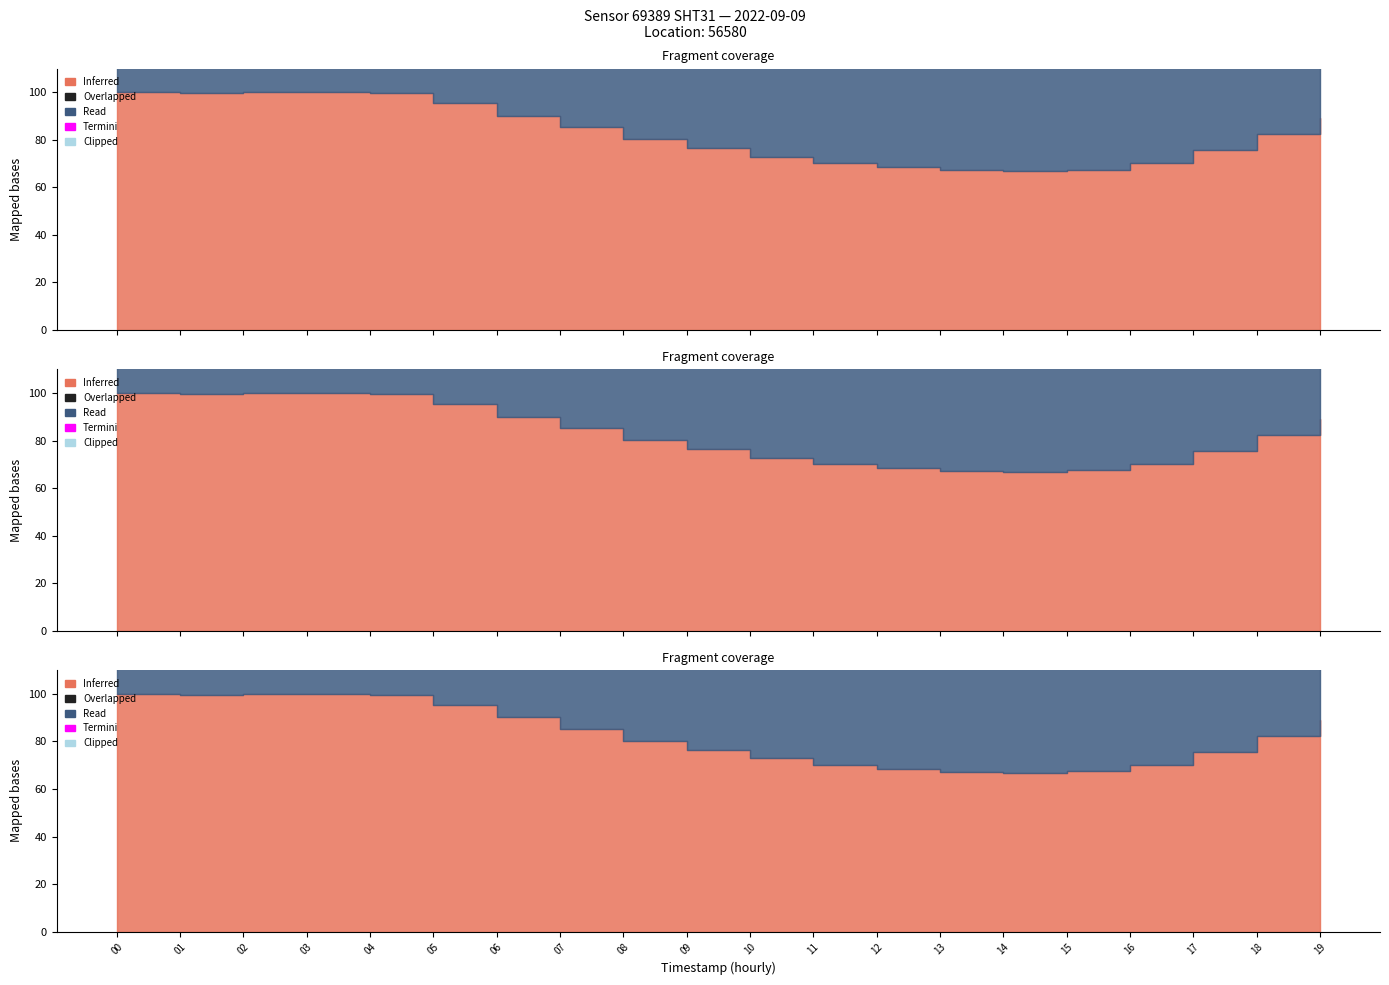

Which category has the lowest value across all series?

03